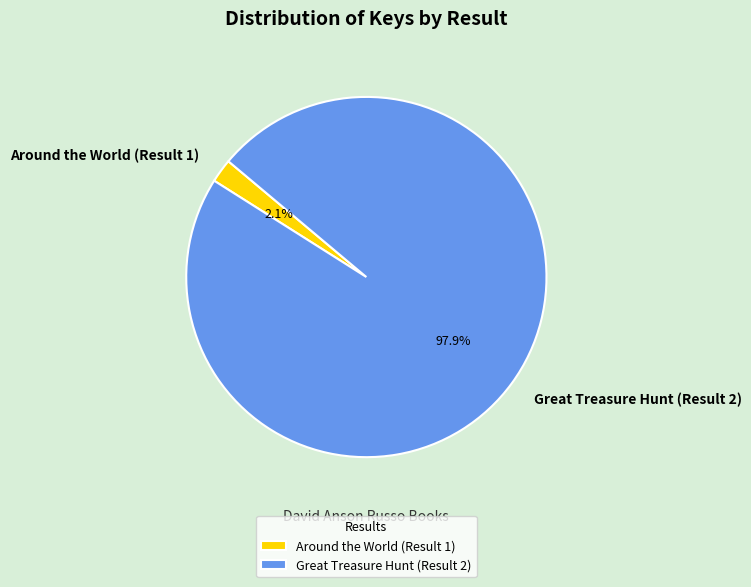

To the nearest percent, what portion does Around the World (Result 1) represent?

2%